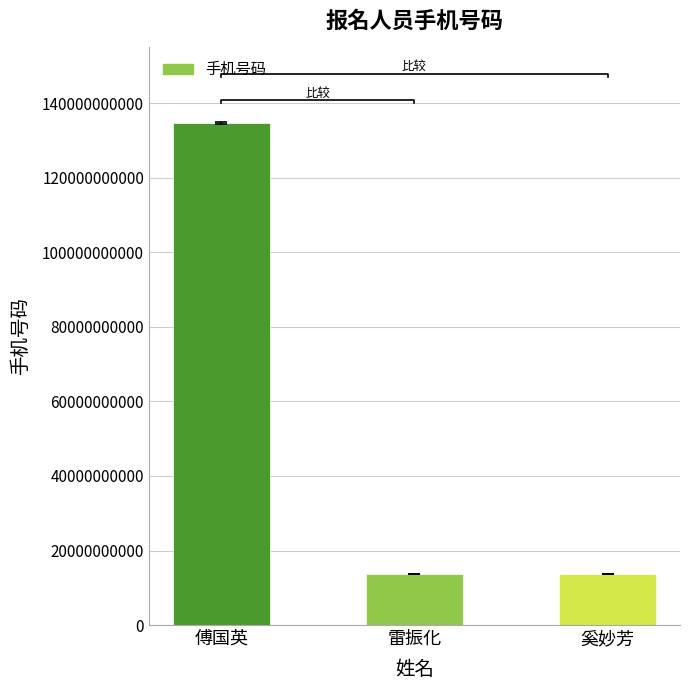

What is the label of the 2nd bar from the right?

雷振化